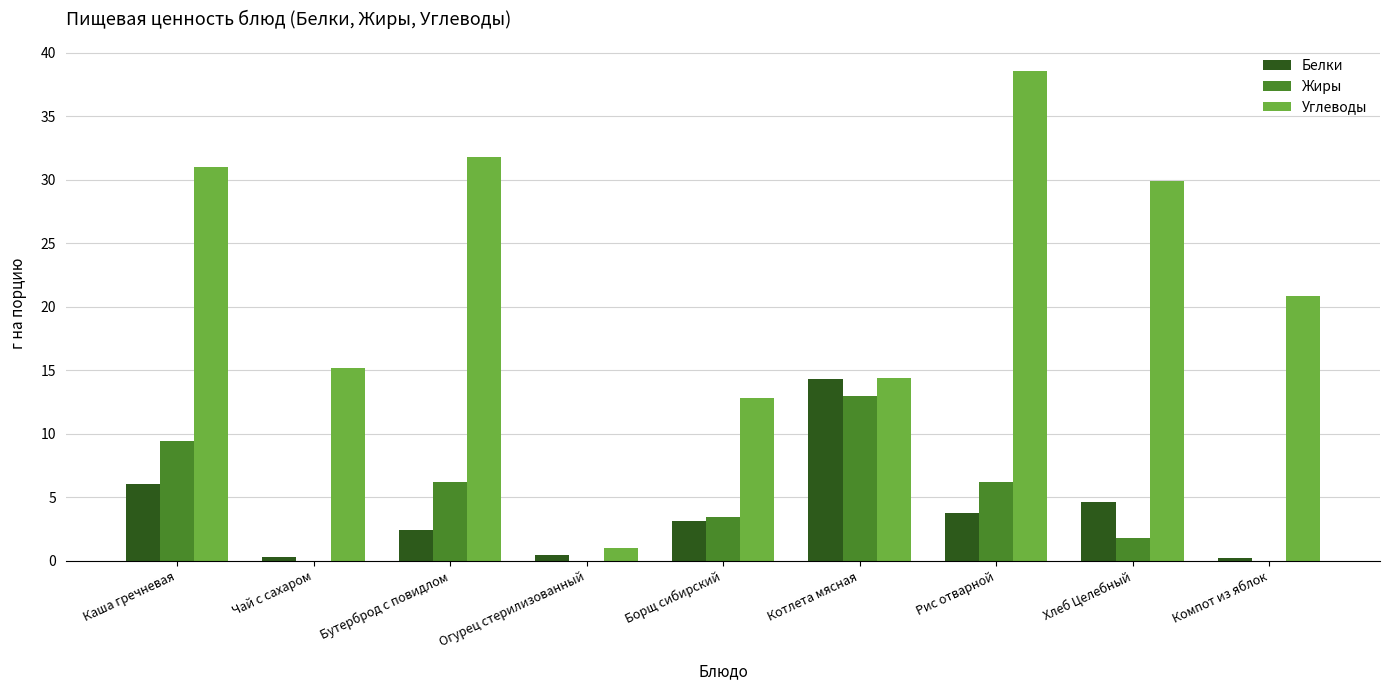

What are all the series names shown in the legend?

Белки, Жиры, Углеводы